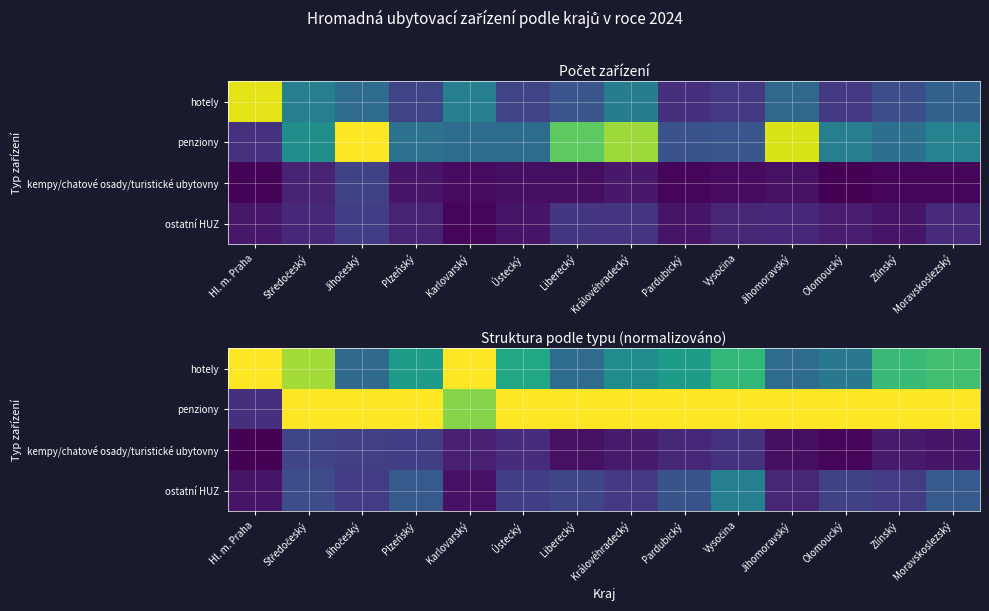

Which series has the largest total across all categories?

penziony